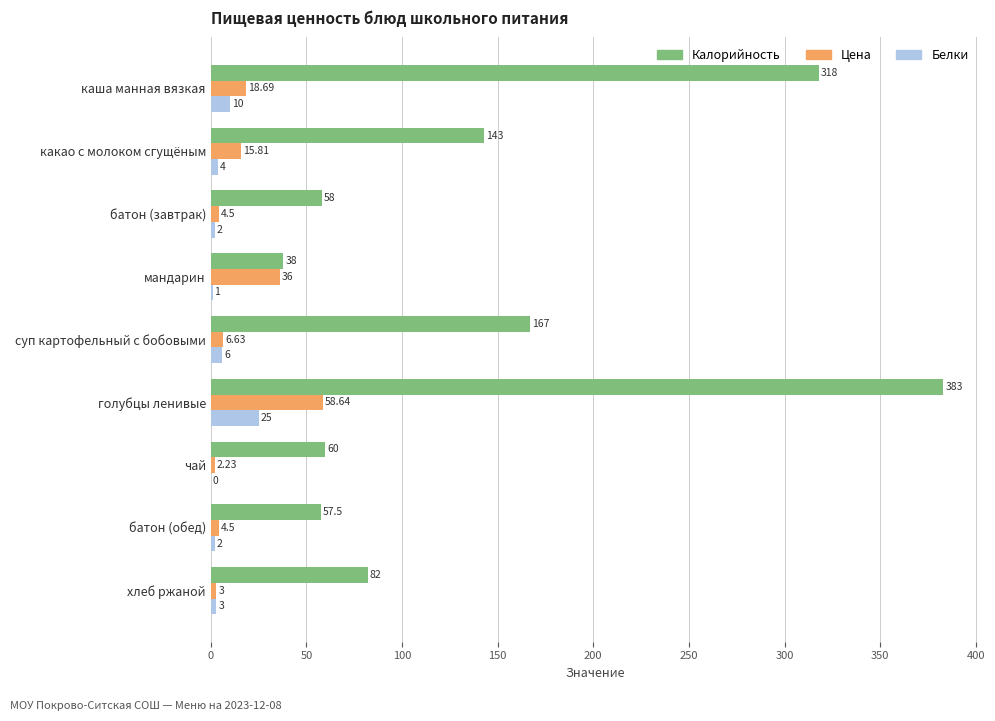

Which series has the largest total across all categories?

Калорийность